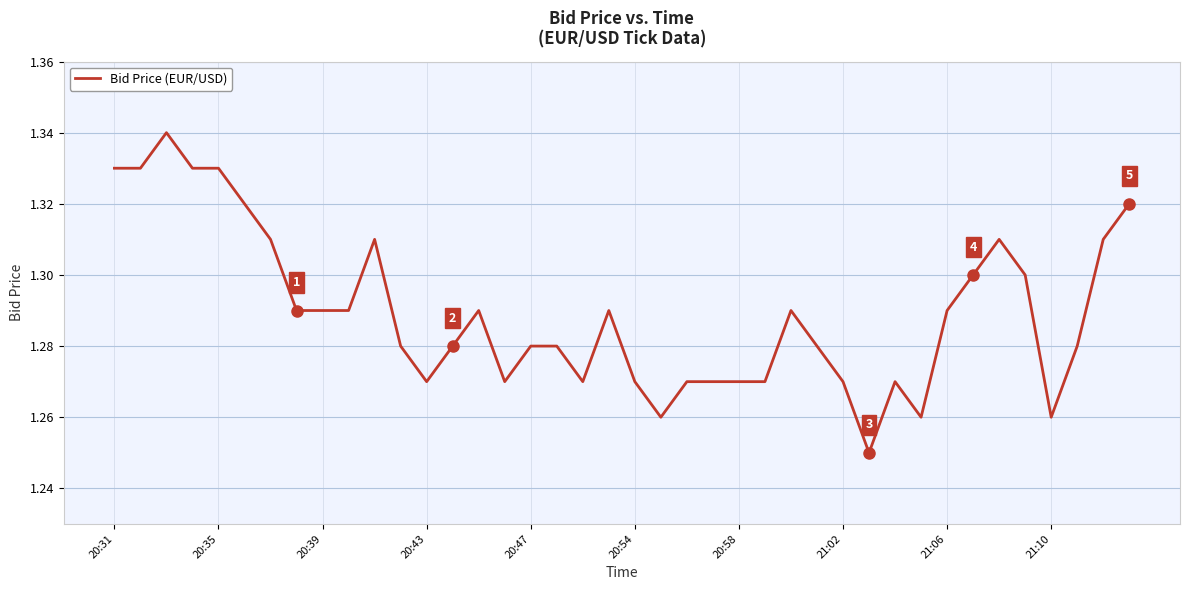

How many lines are shown in the chart?

1